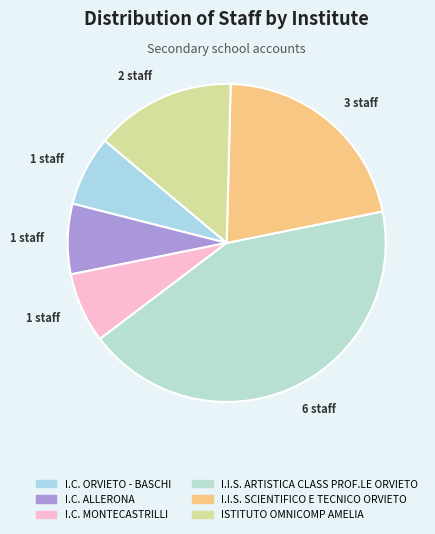

How many segments does this pie chart have?

6